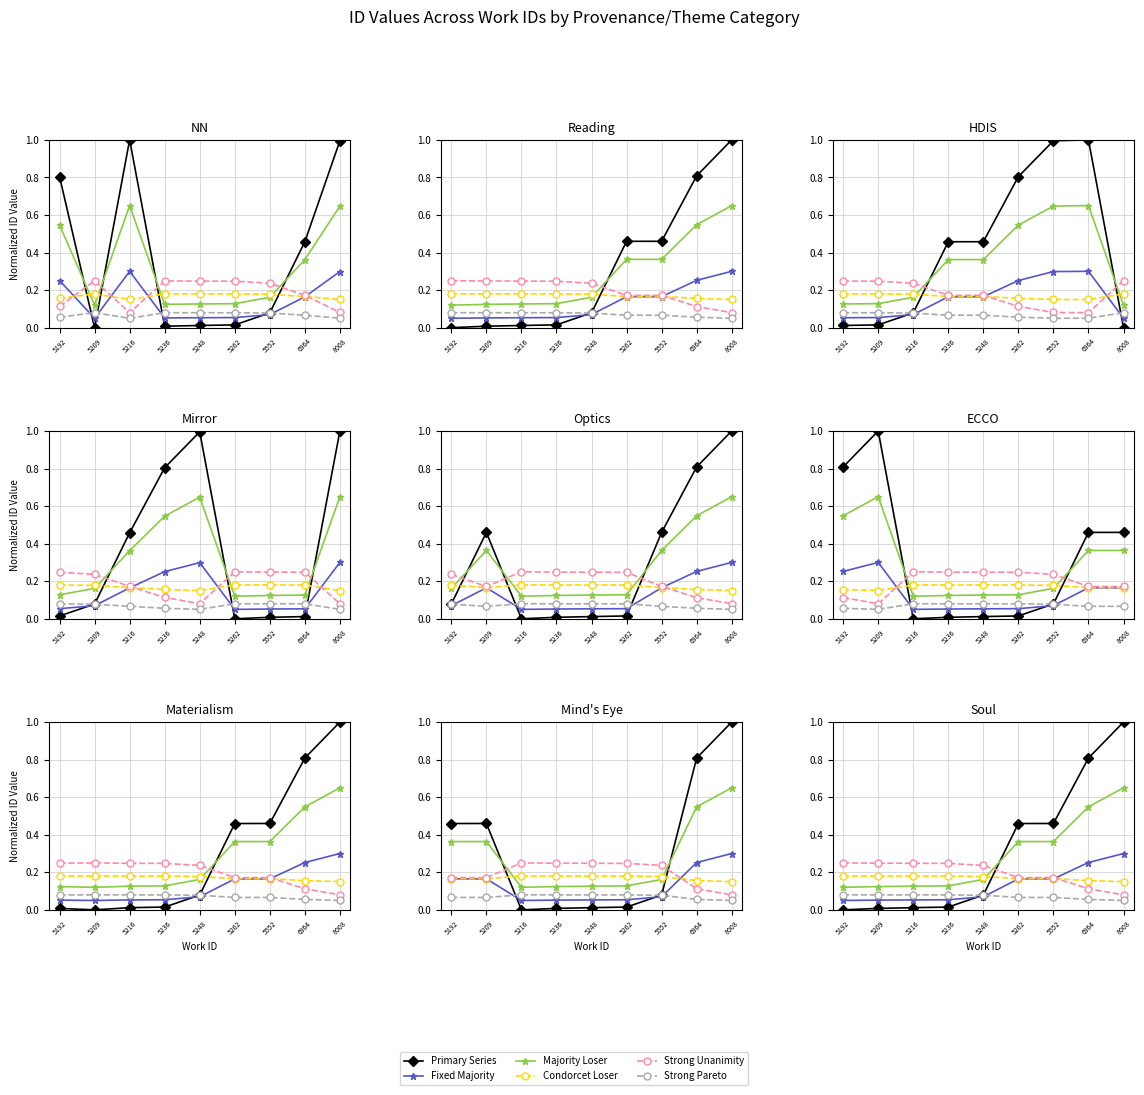

List the series in order of their peak value, lowest first.

Strong Pareto, Condorcet Loser, Strong Unanimity, Fixed Majority, Majority Loser, Primary Series